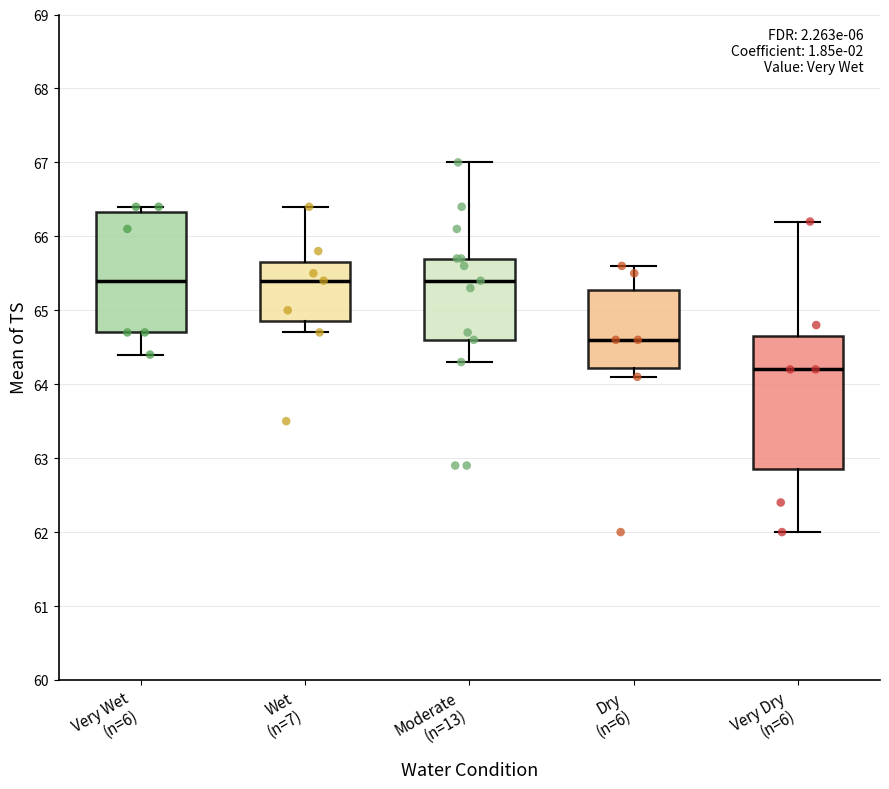

Reading left to right, read every box against the y-axis: the position of its median line, the range the box covers, and the ends of its whiskers. The values are not printed on the chart, so give them approximately, as read against the axis.

Very Wet (n=6): median 65.4, box 64.7 to 66.3, whiskers 64.4 to 66.4
Wet (n=7): median 65.4, box 64.9 to 65.7, whiskers 64.7 to 66.4
Moderate (n=13): median 65.4, box 64.6 to 65.7, whiskers 64.3 to 67.0
Dry (n=6): median 64.6, box 64.2 to 65.3, whiskers 64.1 to 65.6
Very Dry (n=6): median 64.2, box 62.9 to 64.7, whiskers 62.0 to 66.2